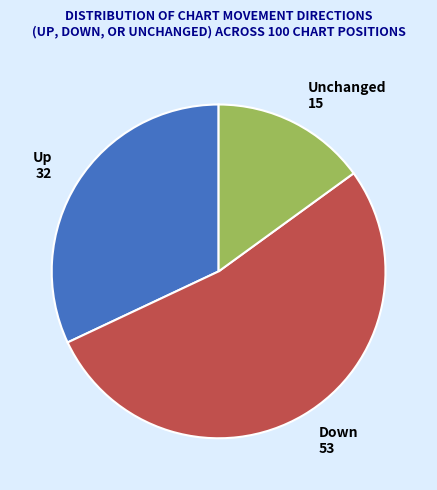

The Up 32 slice represents 24% of the pie. True or false?

False